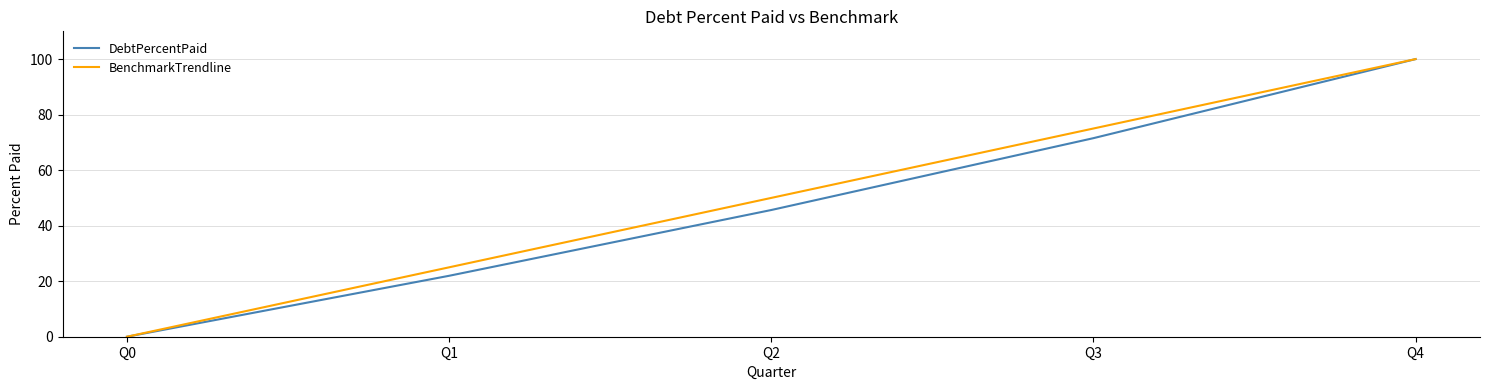

True or false: BenchmarkTrendline has a value of 25.0 at Q1.

True